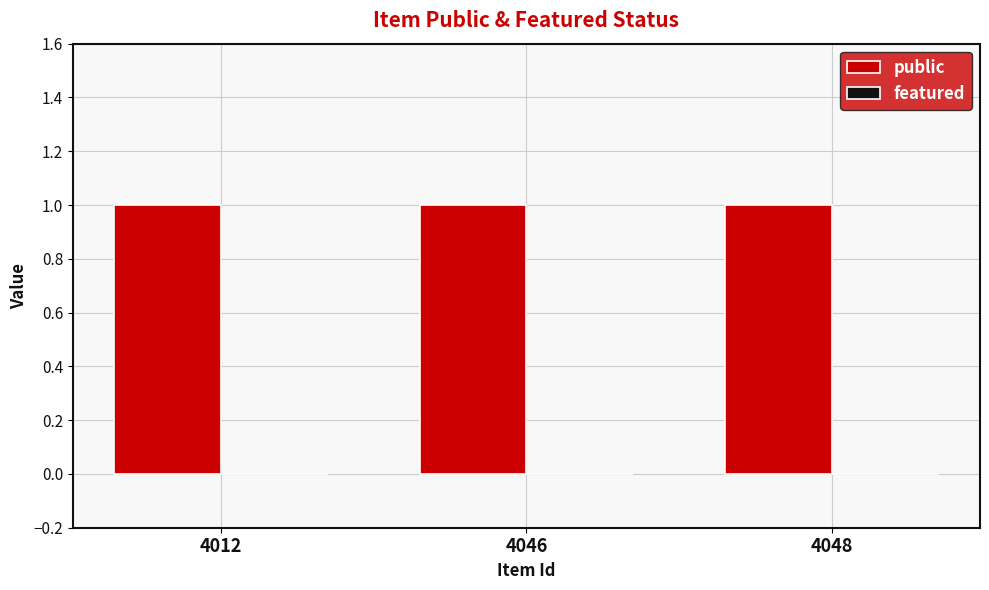

What is the difference between the highest and lowest values at 4012?

1